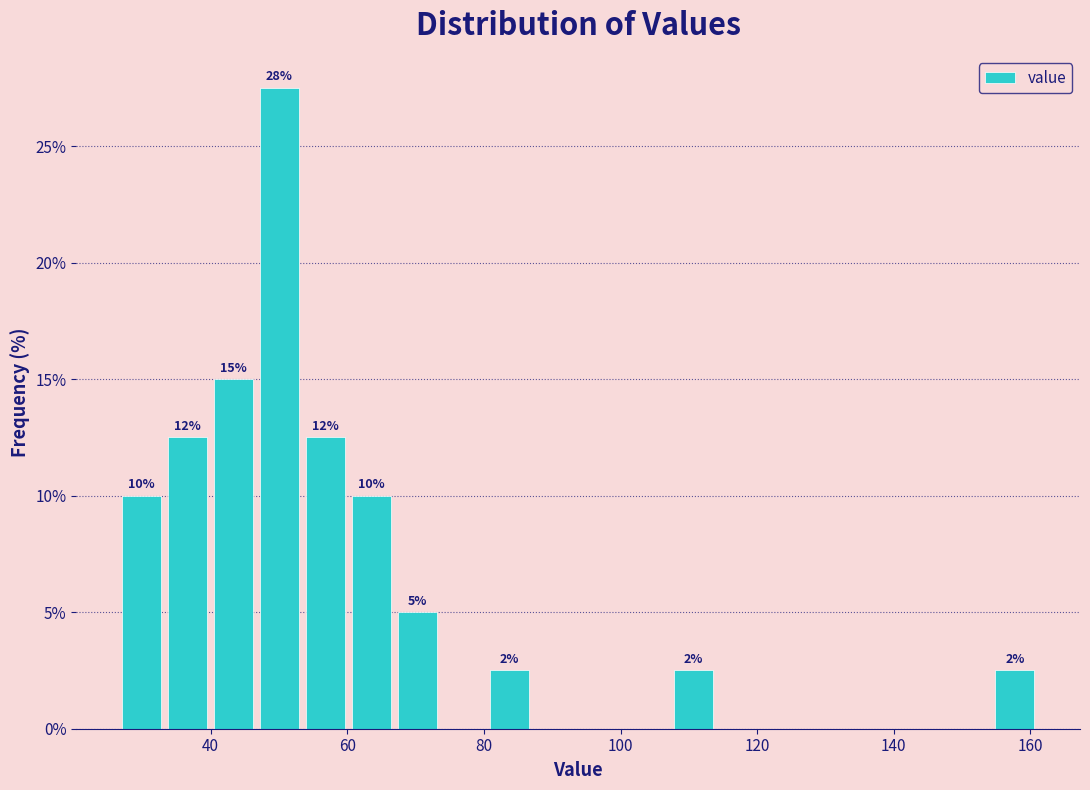

Around what value on the x-axis is the tallest bar? Give the approximate position of its centre, as read against the axis.

50